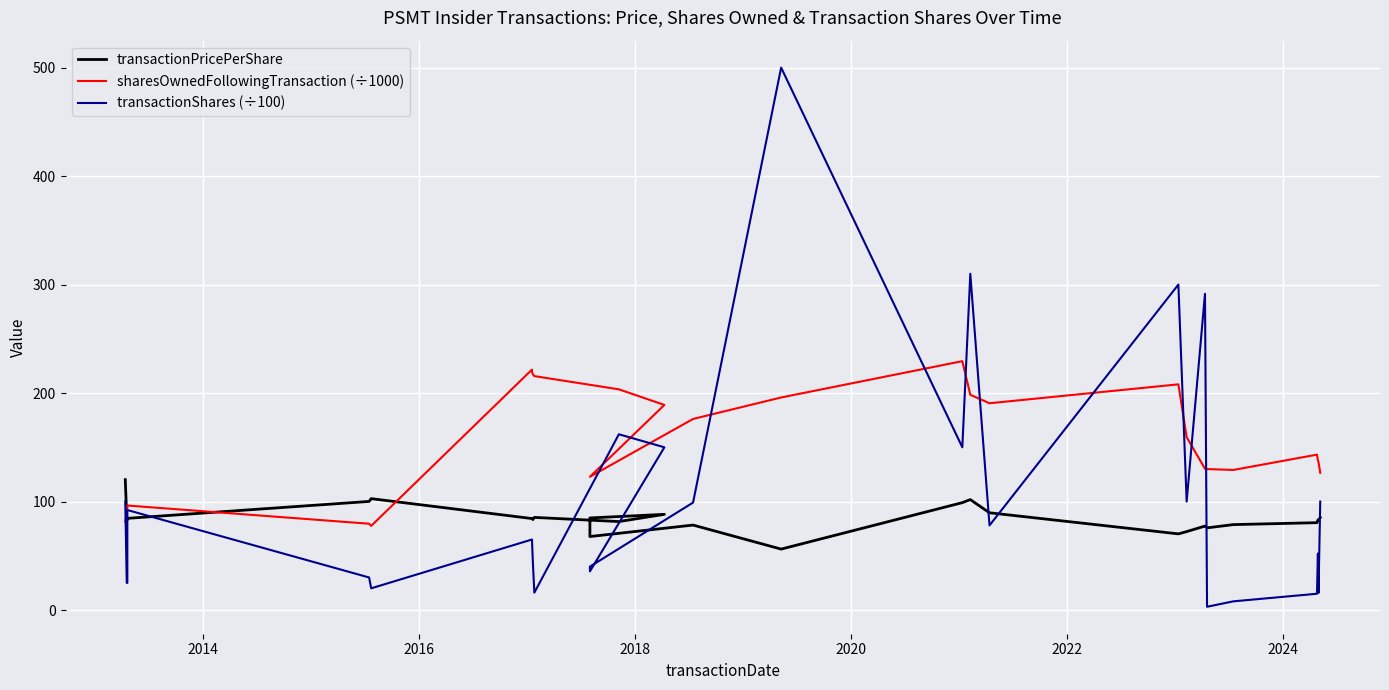

What is the difference between the maximum and minimum values in the sharesOwnedFollowingTransaction (÷1000) series?

151.9